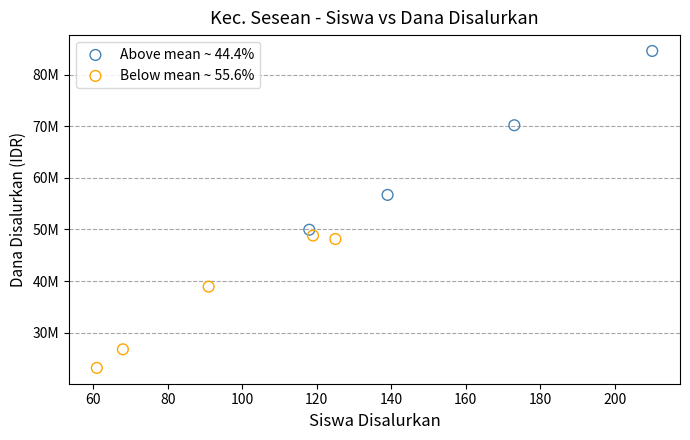

Which series contains the lowest Y value?

Below mean ~ 55.6%